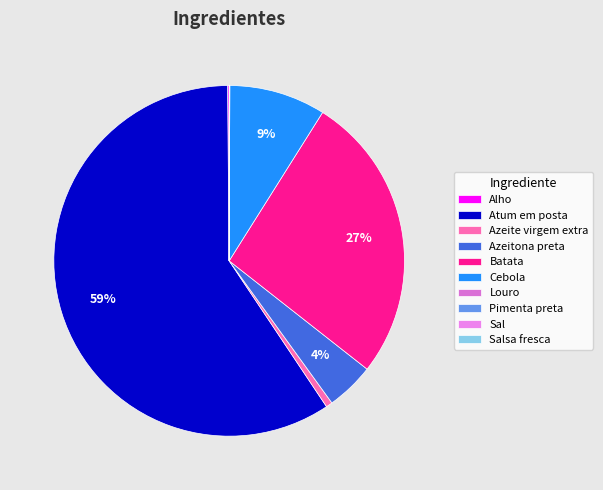

Which slice is the smallest?

Louro